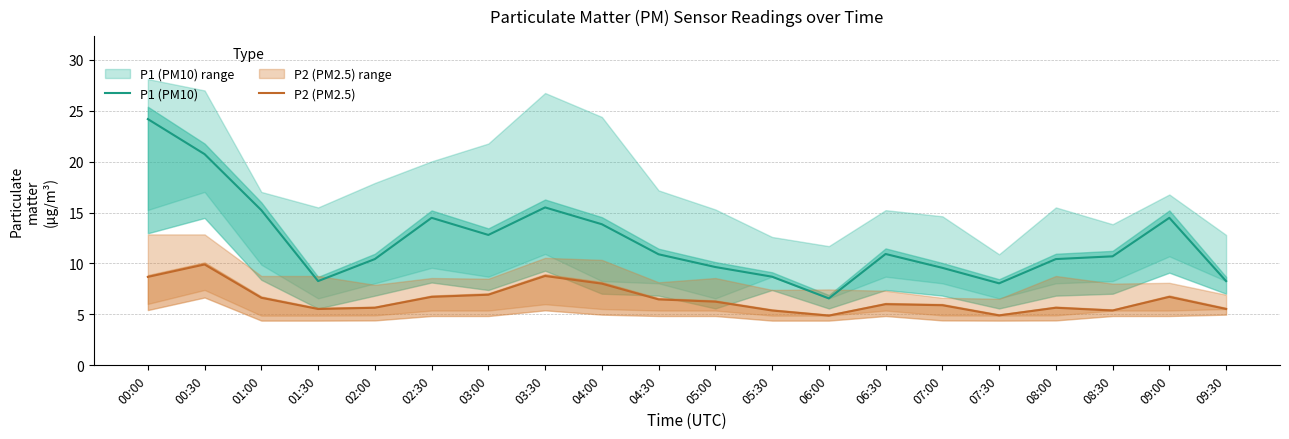

The value of P1 (PM10) at 04:00 is 4.4. True or false?

False